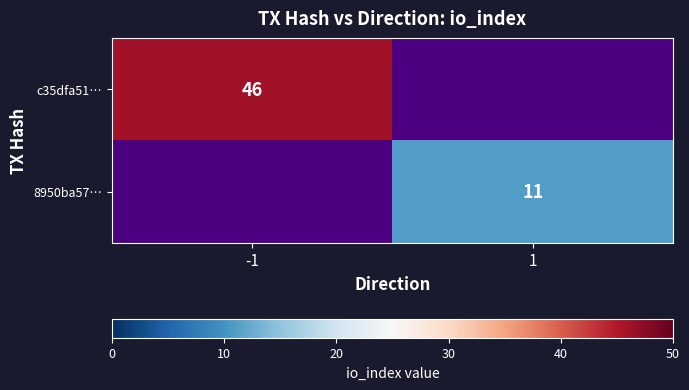

Is it true that 8950ba57… equals 4 at 1?

False